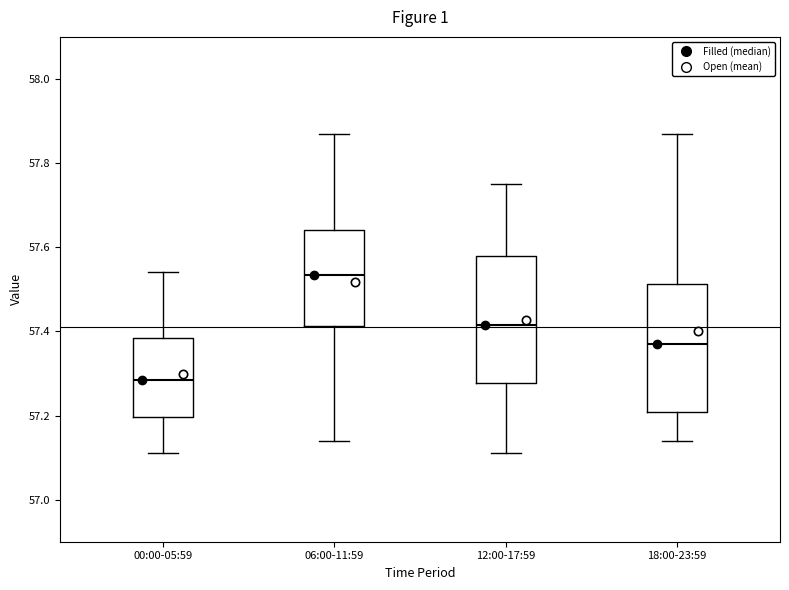

Which box has the highest median line?

06:00-11:59